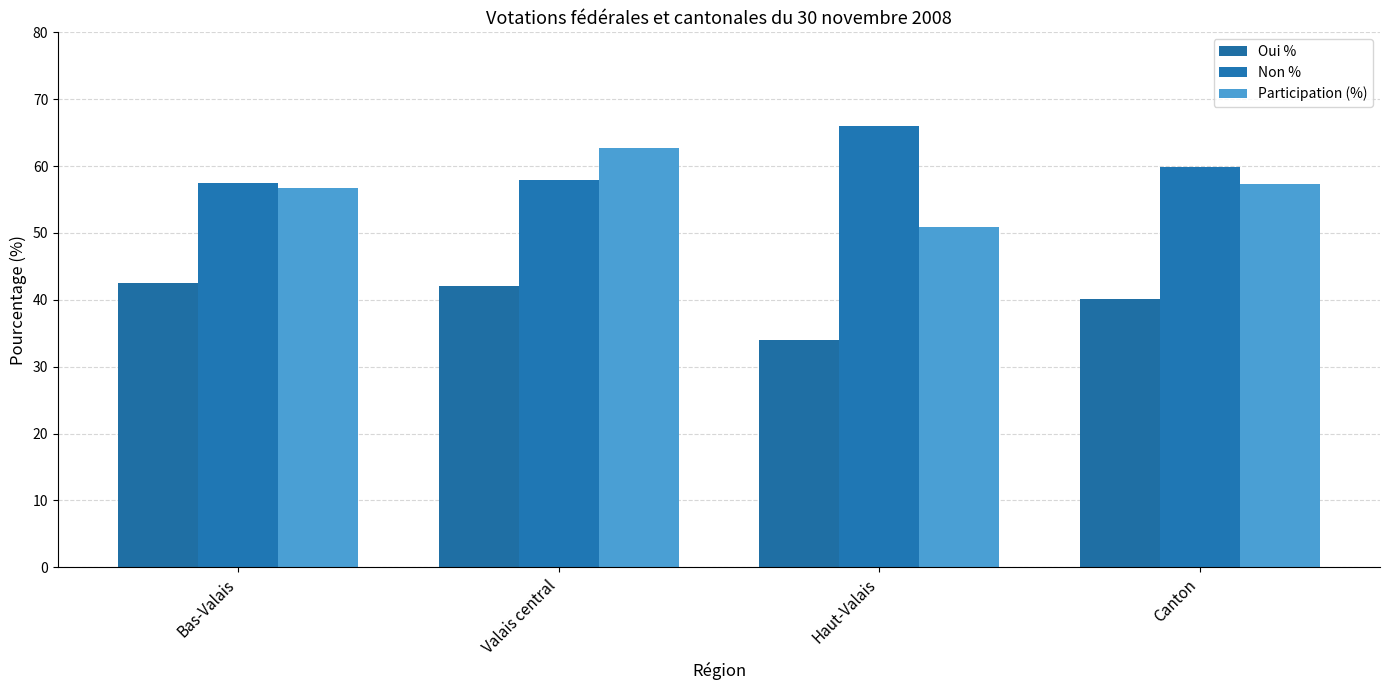

At Valais central, list the series in order from smallest to largest.

Oui %, Non %, Participation (%)